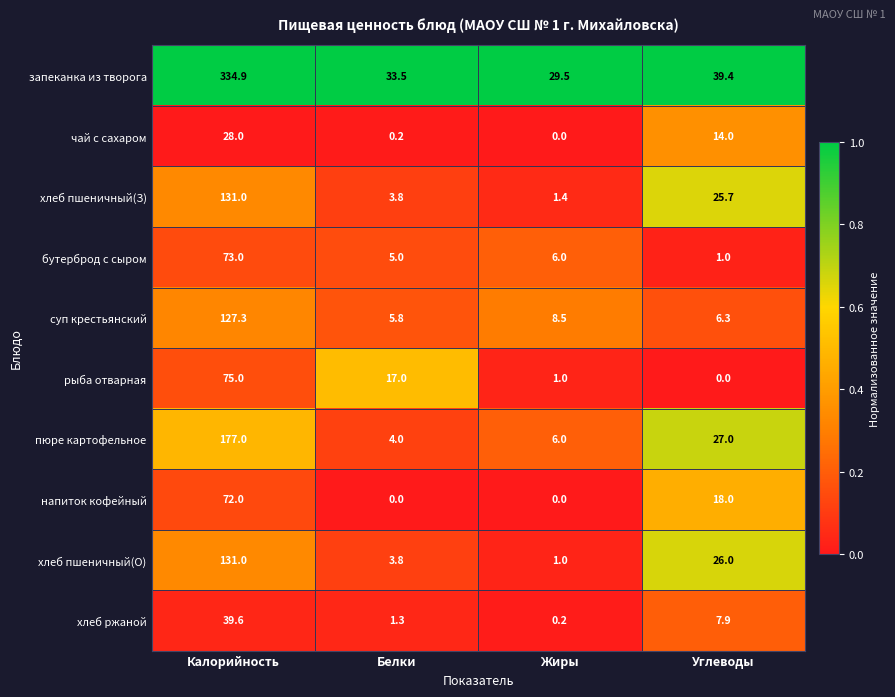

What is the average value of the хлеб пшеничный(О) series?

40.5